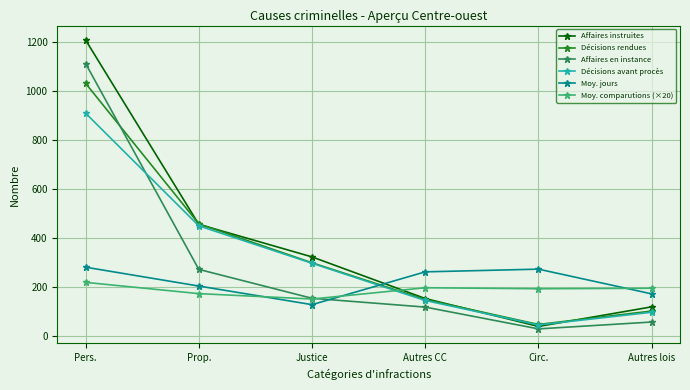

How many interior local valleys does the Décisions rendues series have?

1